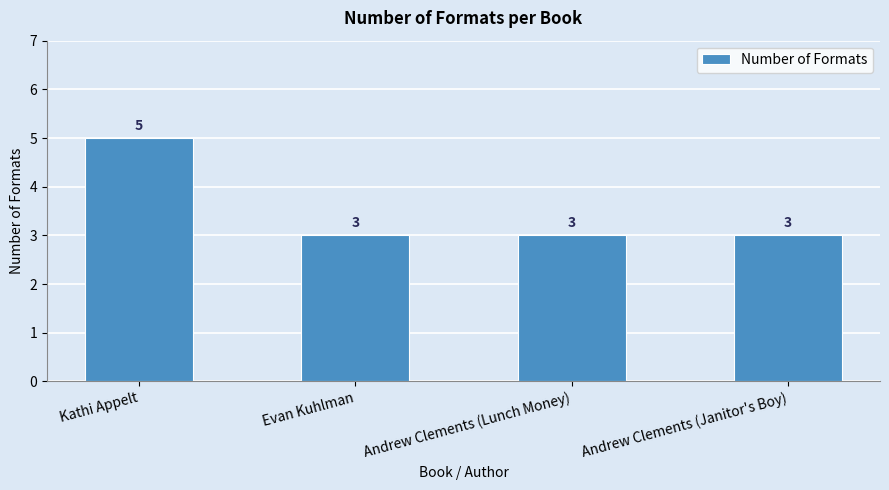

How many values are between 3 and 5?

4